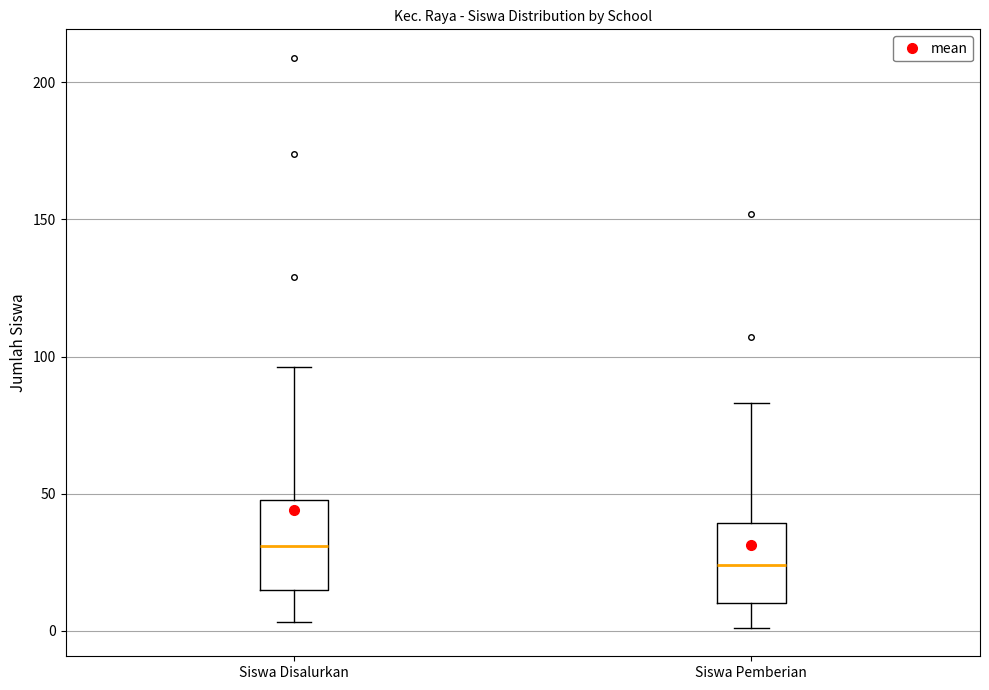

Which box has the highest median line?

Siswa Disalurkan